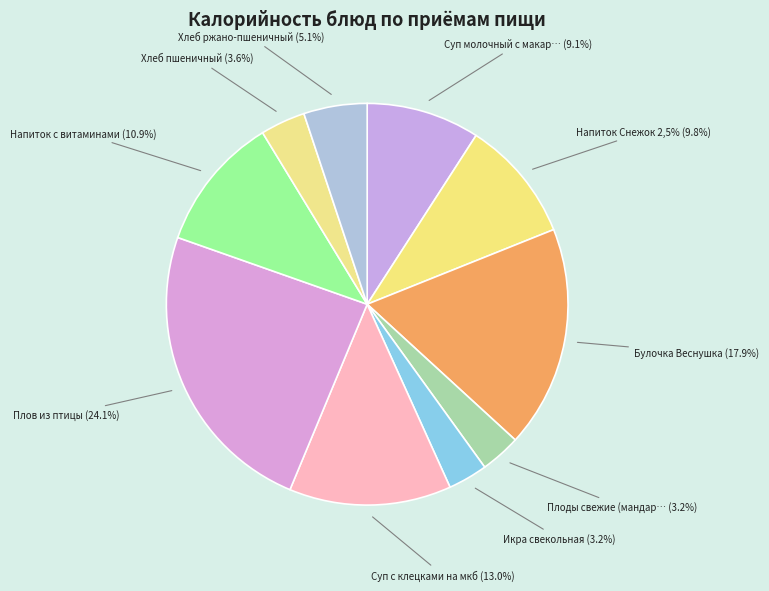

True or false: Плоды свежие (мандарин) accounts for 3% of the total.

True